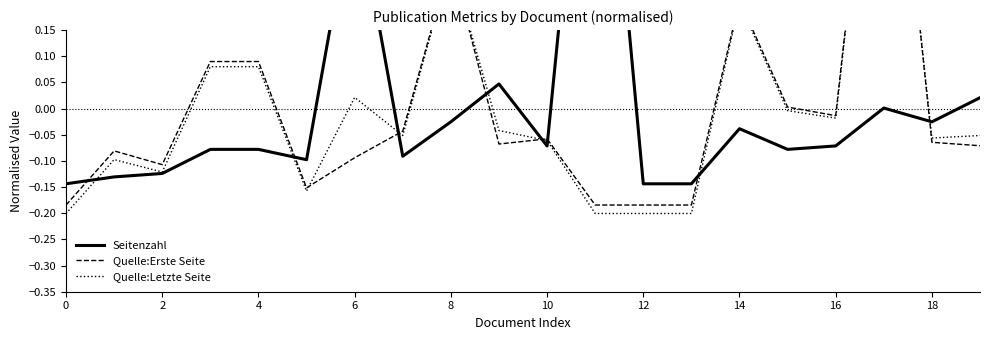

How many values in the Seitenzahl series are below 0?

15